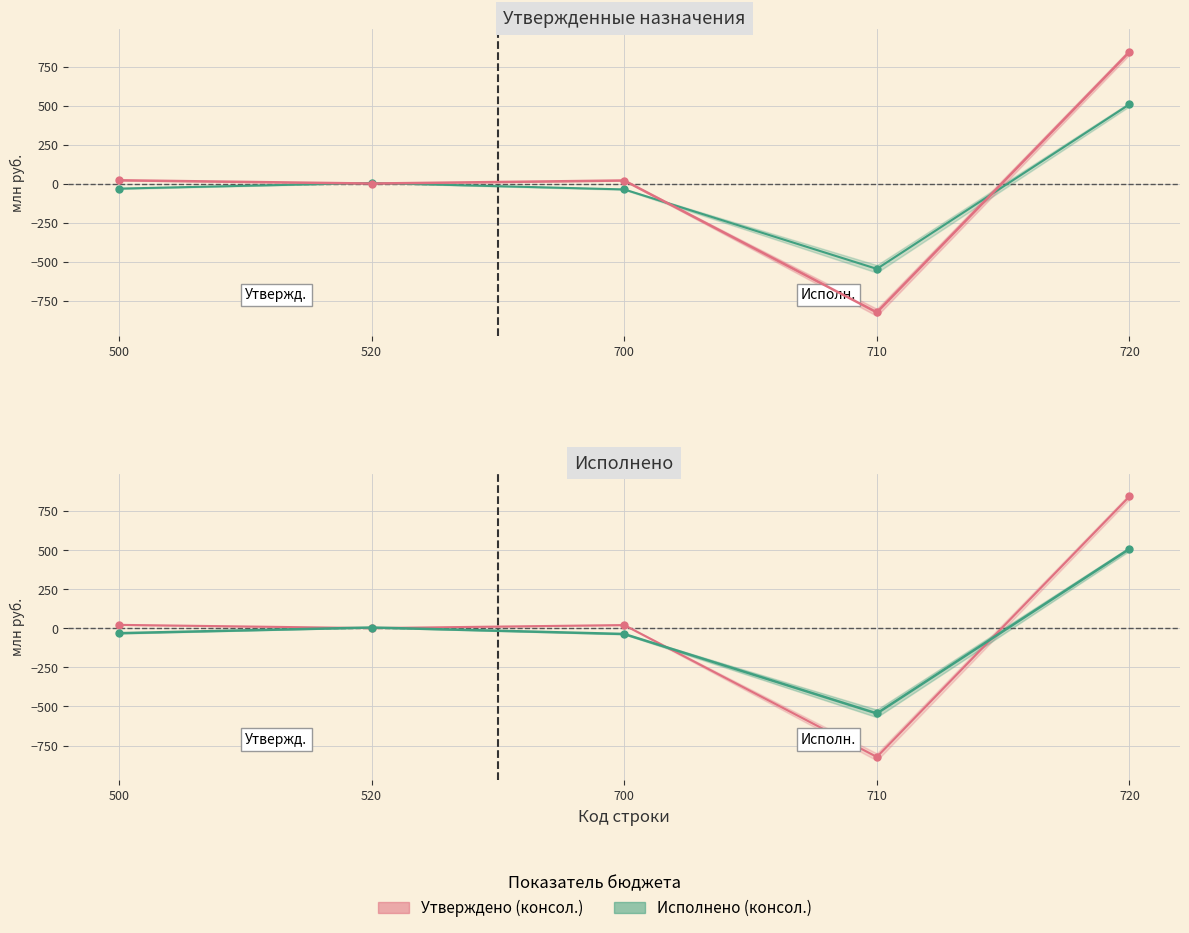

Which series has the widest spread of values?

Утверждено (консол.)